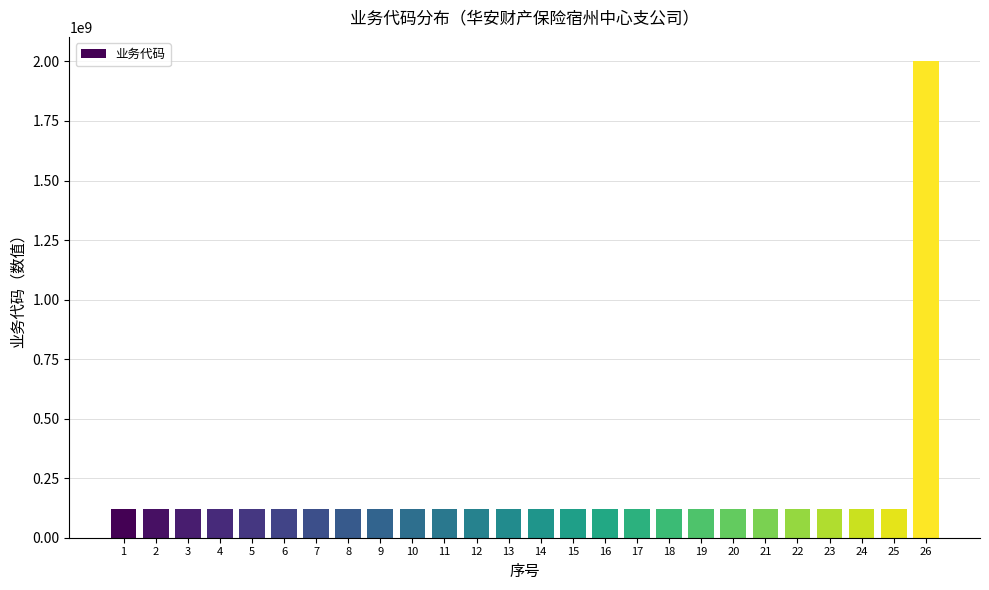

What is the ratio of the value at 13 to the value at 12?

1.0